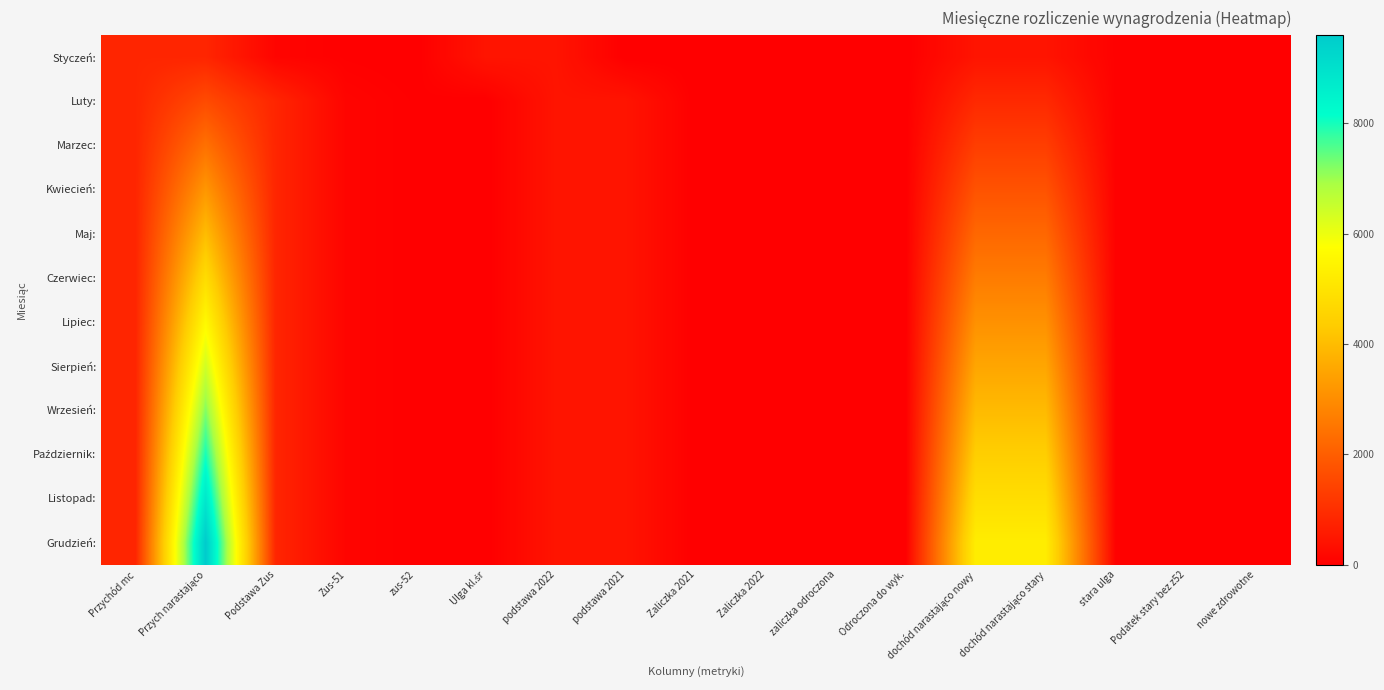

What is the total value across all series at zus-52?

341.4